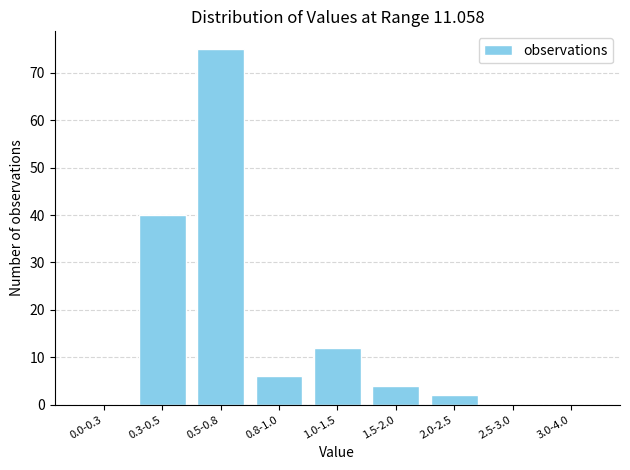

Reading left to right, list all the values displayed in this chart.

0.0-0.3=0	0.3-0.5=40	0.5-0.8=75	0.8-1.0=6	1.0-1.5=12	1.5-2.0=4	2.0-2.5=2	2.5-3.0=0	3.0-4.0=0